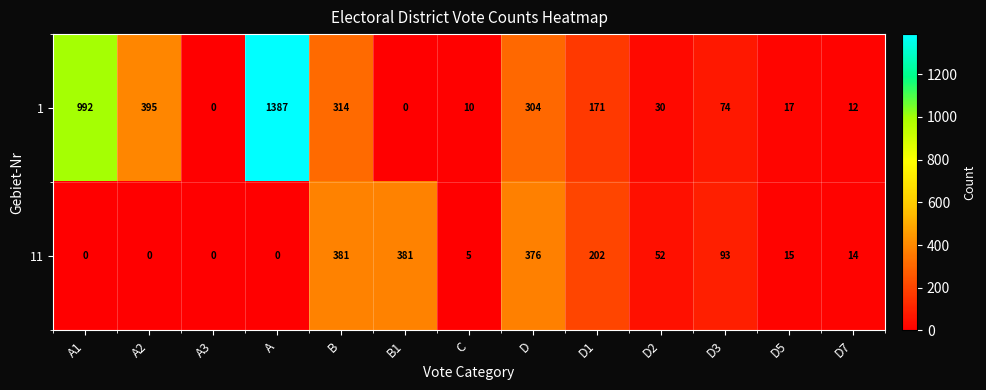

At which label is 1 closest to 693?

A2